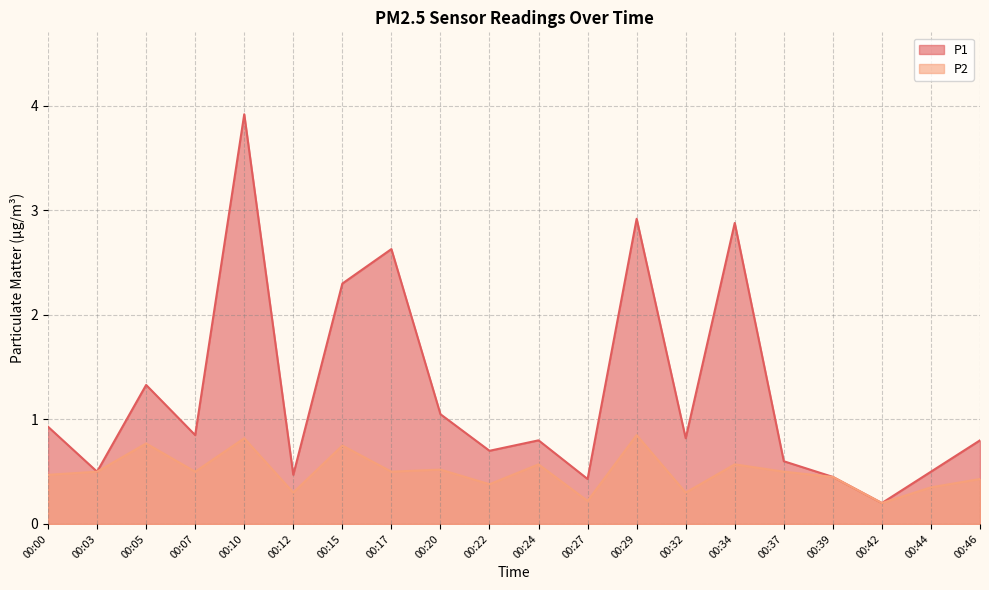

What is the value of the P1 point at the 13th from the left?

2.9